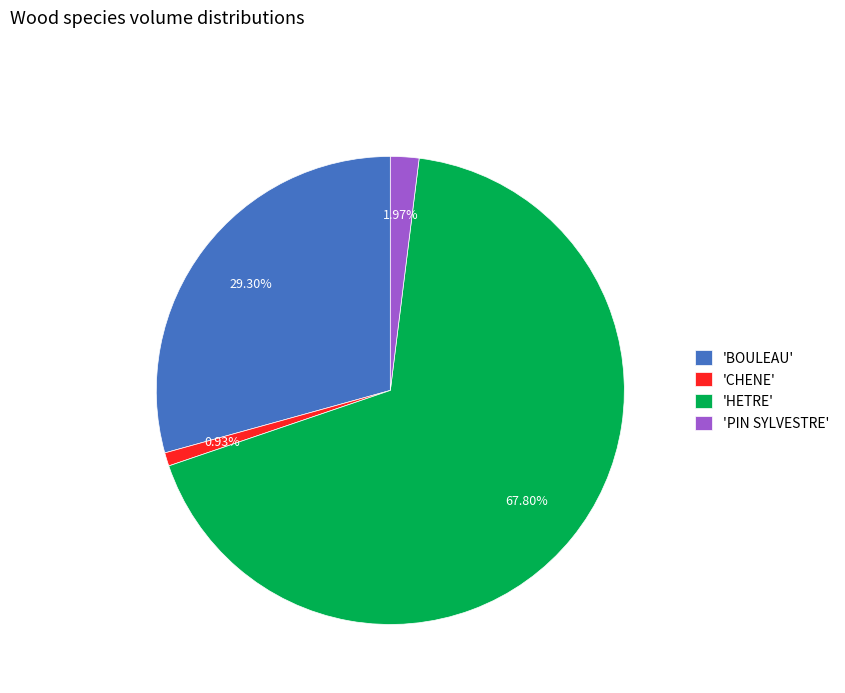

Which category accounts for the majority?

'HETRE'